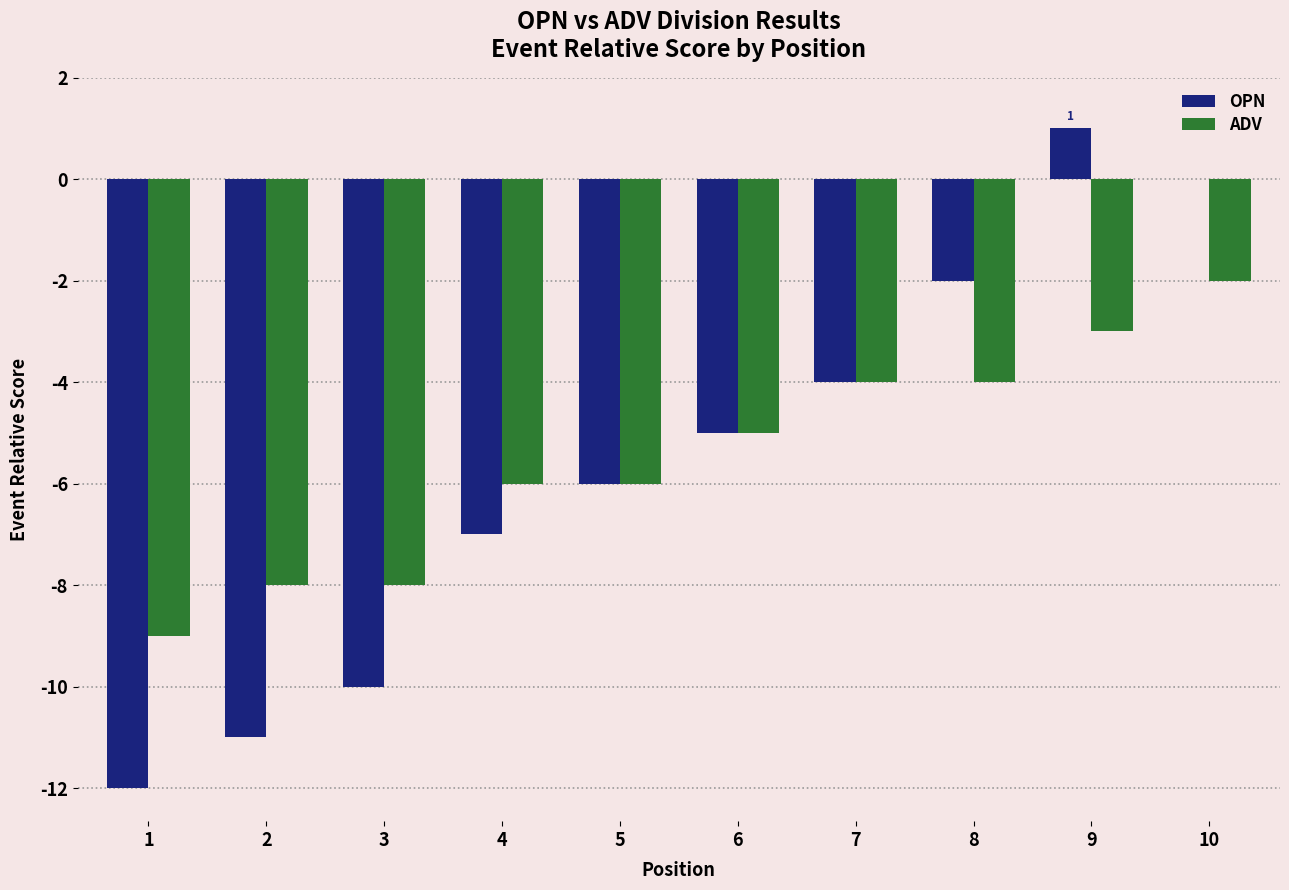

Is the value of ADV at 6 greater than the value of OPN at 8?

No